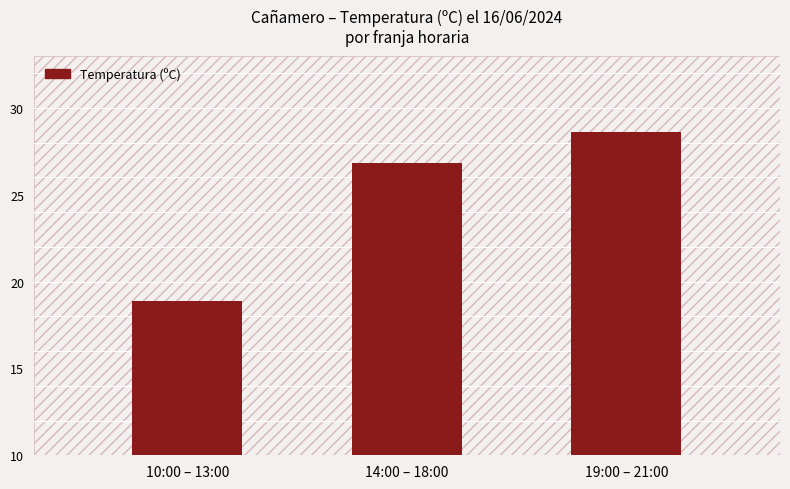

Approximately how many times larger is the value at 14:00 – 18:00 compared to 10:00 – 13:00?

1.4